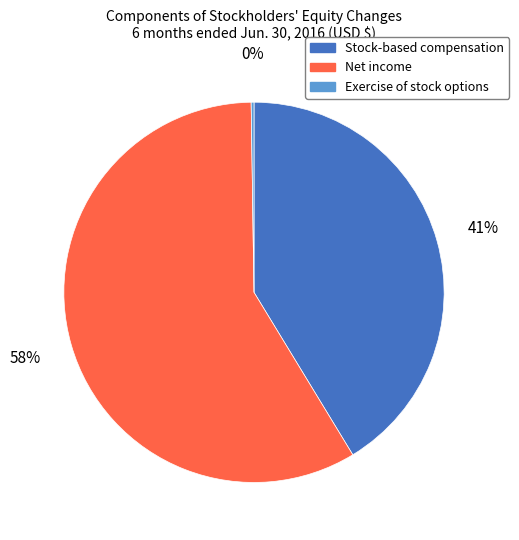

Is the sum of Stock-based compensation and Net income greater than half?

Yes